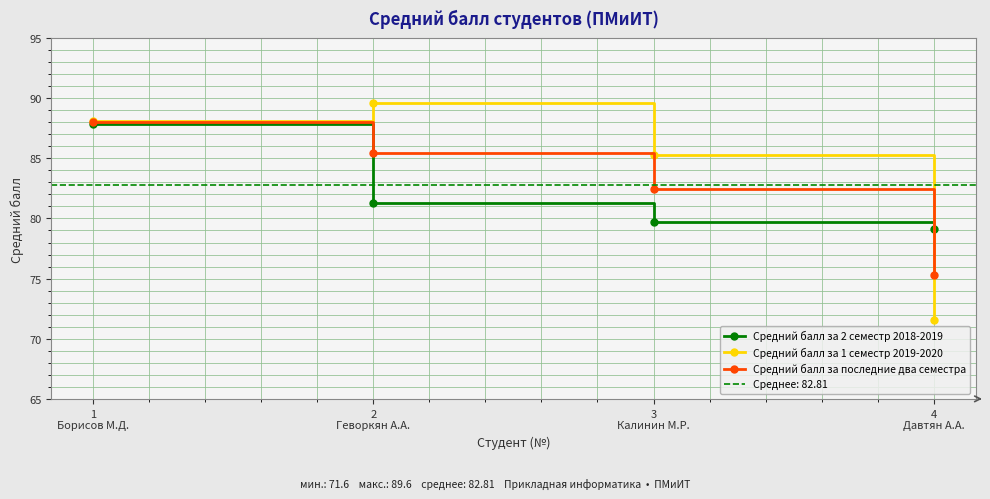

Where is Средний балл за 2 семестр 2018-2019 nearest to the value 83?

2
Геворкян А.А.